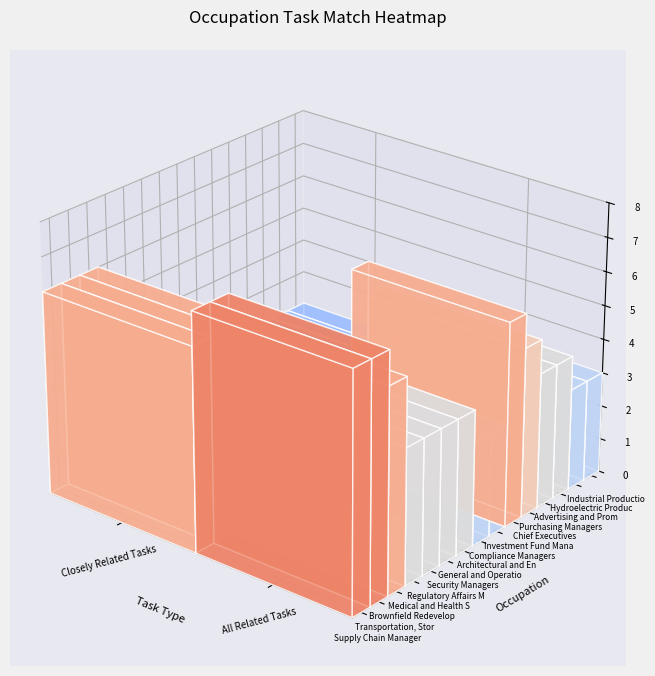

What is the average value of the Brownfield Redevelopment Specialists series?

6